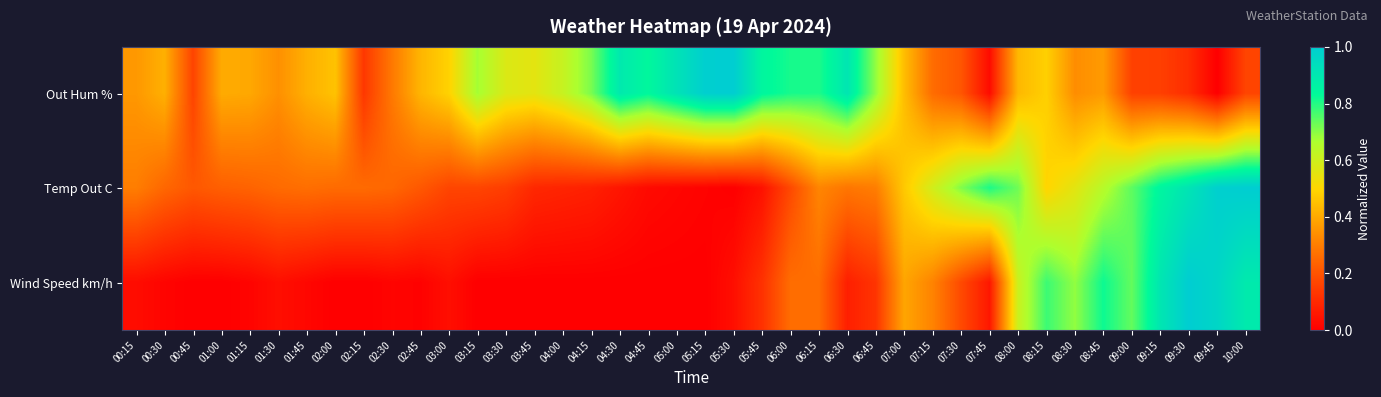

Between 04:30 and 06:00, which series saw the biggest shift?

Wind Speed km/h